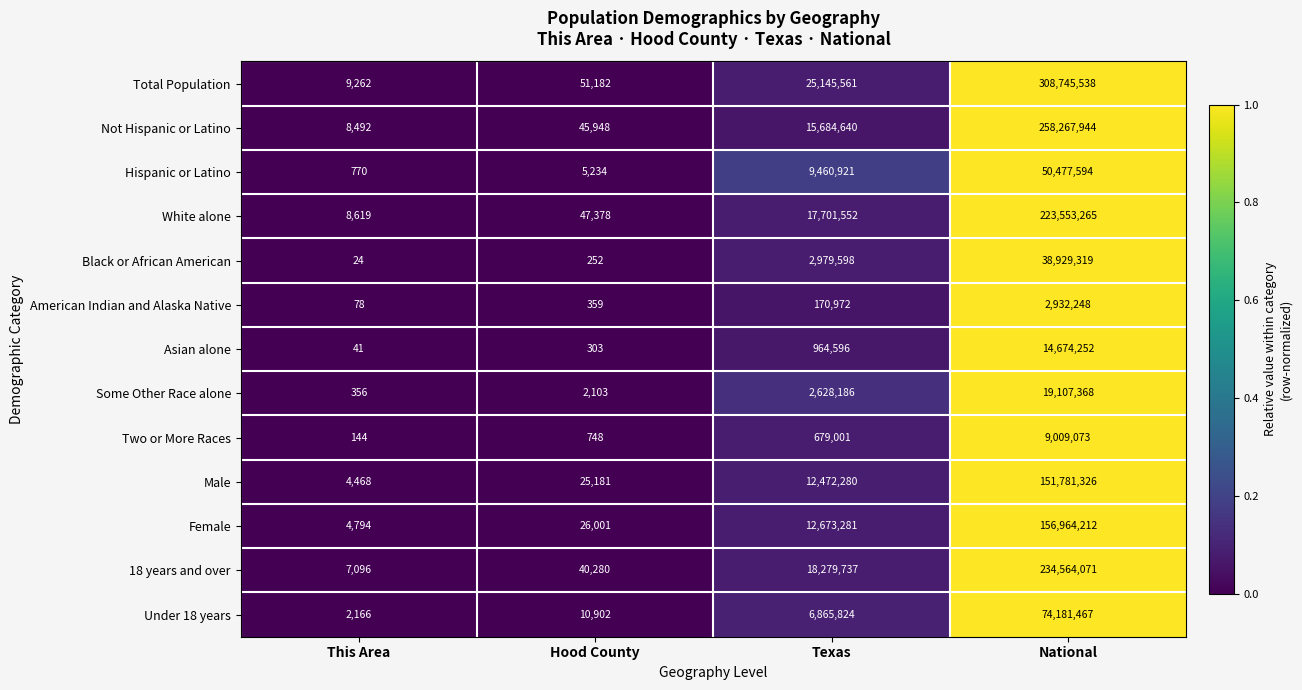

How many data points does each series have?

4